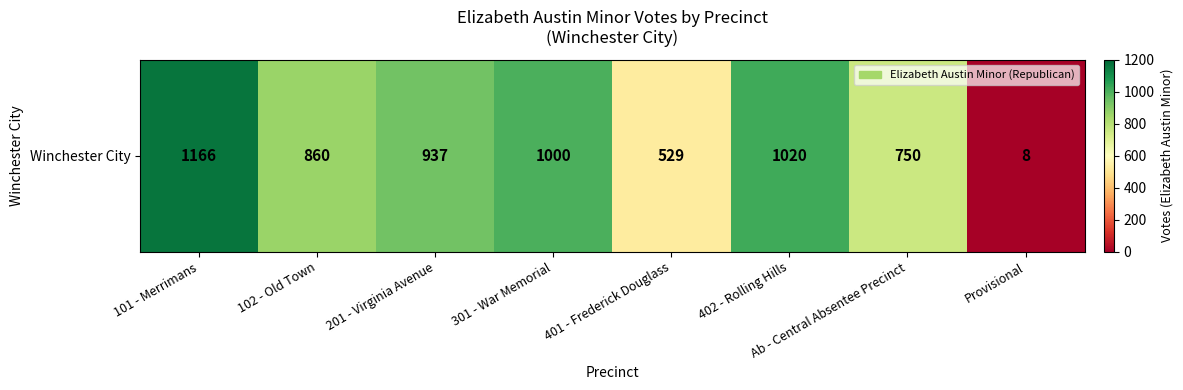

Which category has the highest value across all series?

101 - Merrimans